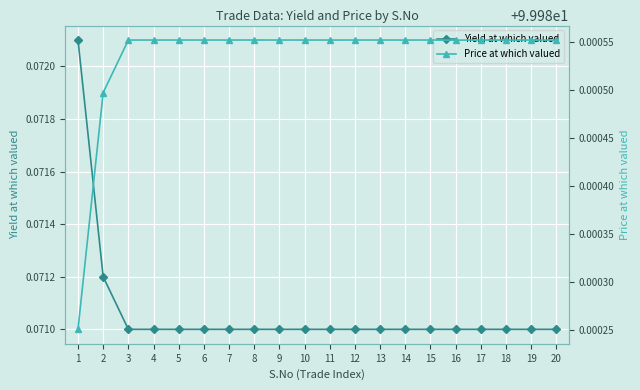

Reading left to right, extract all data points from this chart.

Yield at which valued: 0.1	0.1	0.1	0.1	0.1	0.1	0.1	0.1	0.1	0.1	0.1	0.1	0.1	0.1	0.1	0.1	0.1	0.1	0.1	0.1
Price at which valued: 100.0	100.0	100.0	100.0	100.0	100.0	100.0	100.0	100.0	100.0	100.0	100.0	100.0	100.0	100.0	100.0	100.0	100.0	100.0	100.0